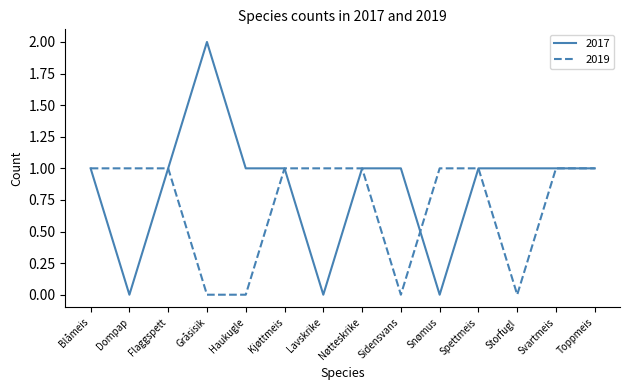

True or false: 2019 has a value of 0 at Gråsisik.

True